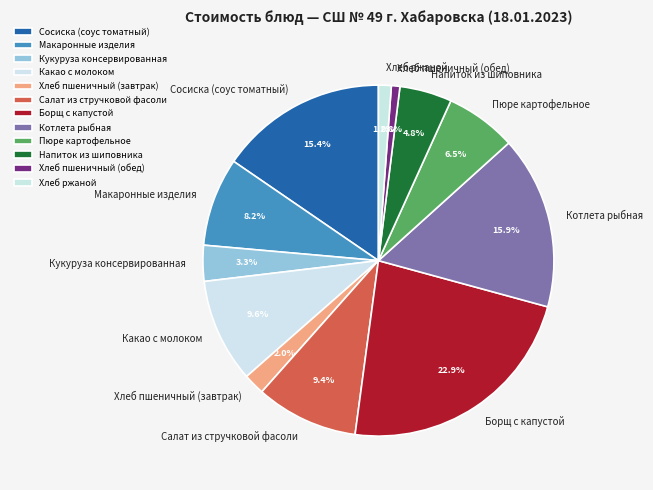

Is there a majority slice in this chart?

No